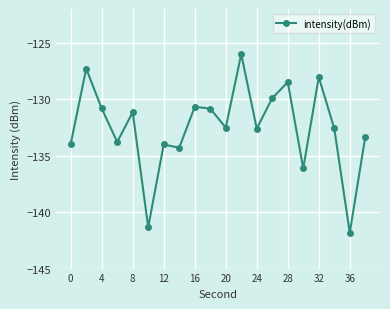

What is the value of the 6th point from the left?

-141.3